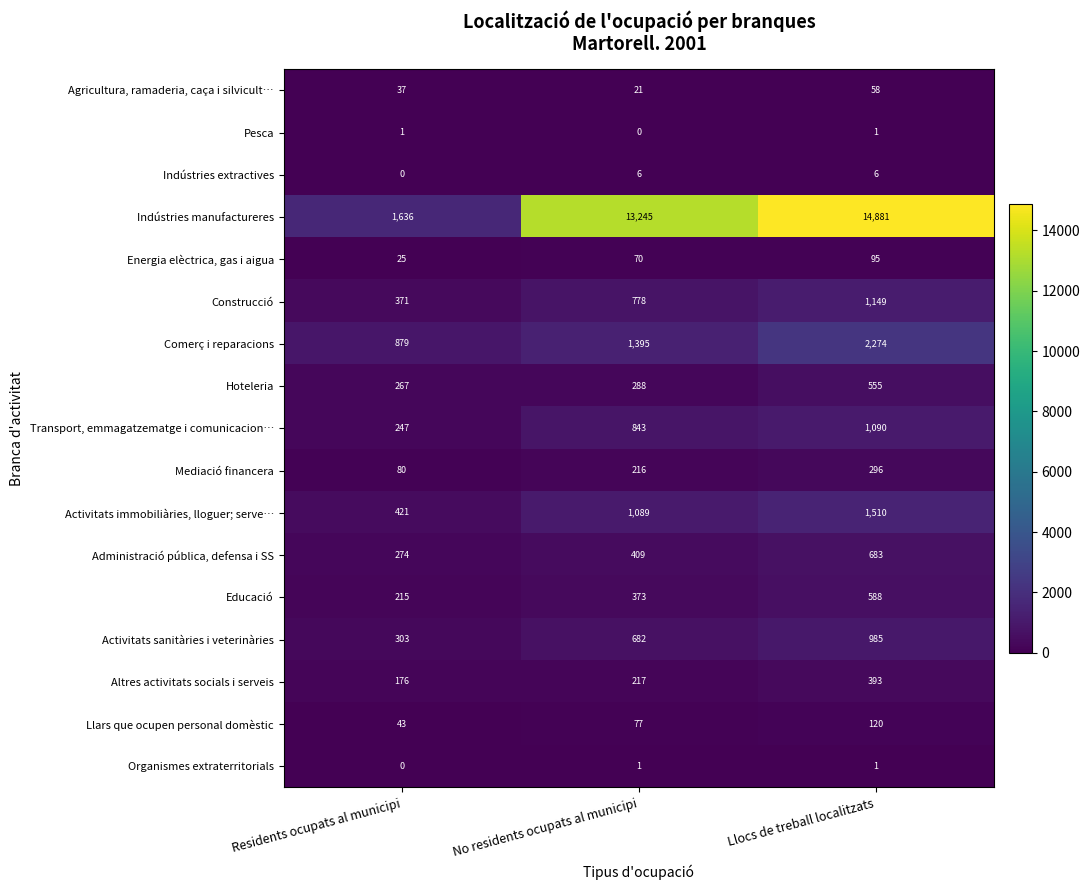

Is it true that Energia elèctrica, gas i aigua equals 113 at No residents ocupats al municipi?

False